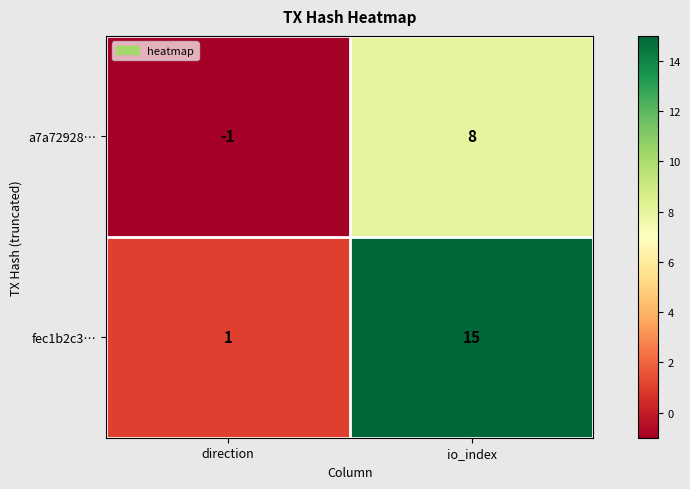

Reading right to left, list all the values displayed in this chart.

a7a72928…: io_index=8	direction=-1
fec1b2c3…: io_index=15	direction=1